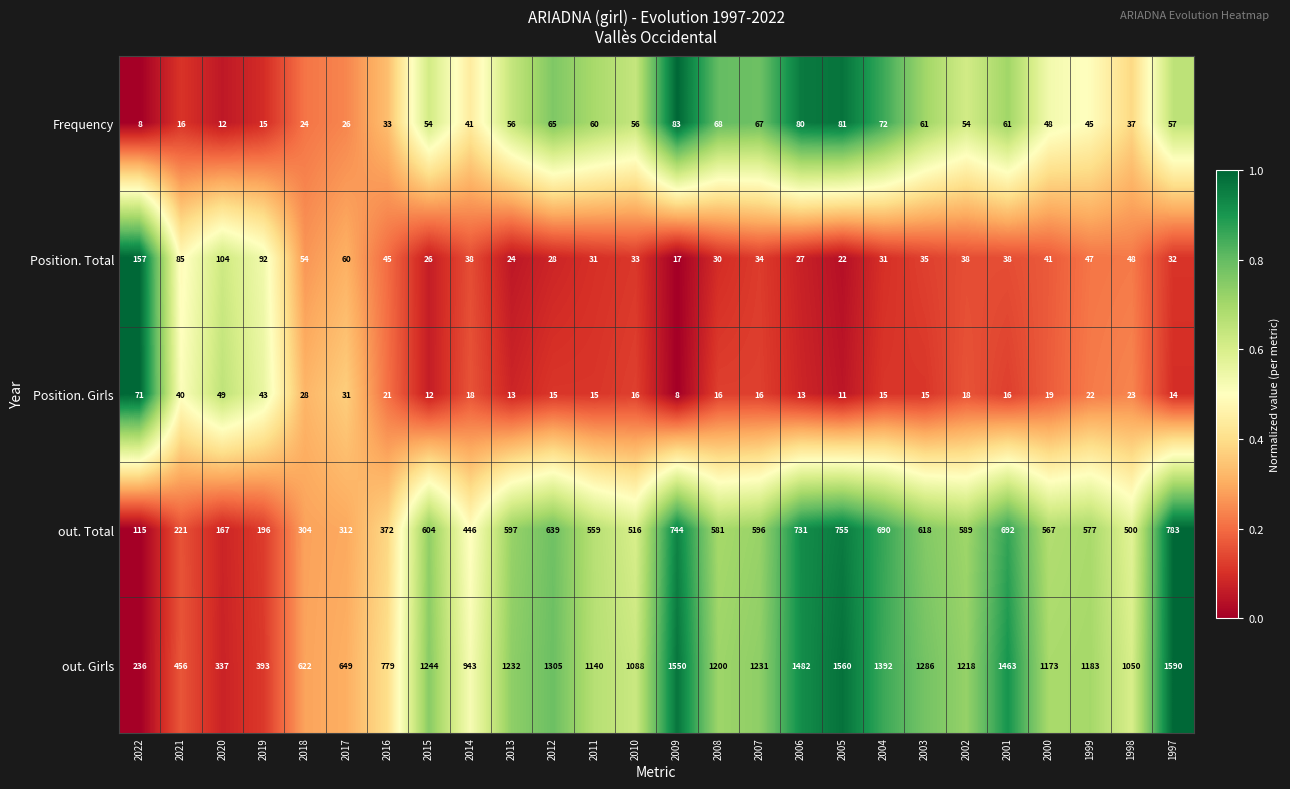

Between 2016 and 2005, which series saw the biggest shift?

out. Girls